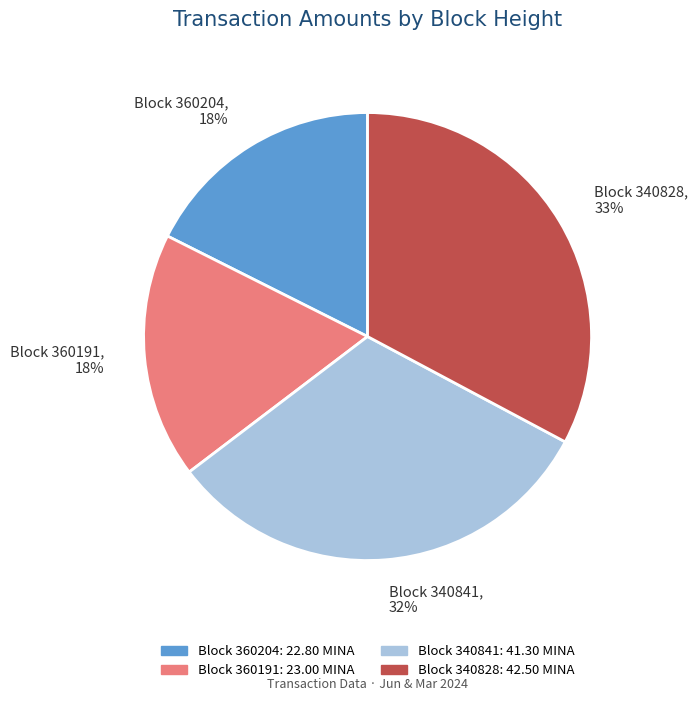

Which category has the biggest portion of the pie?

Block 340828, 33%